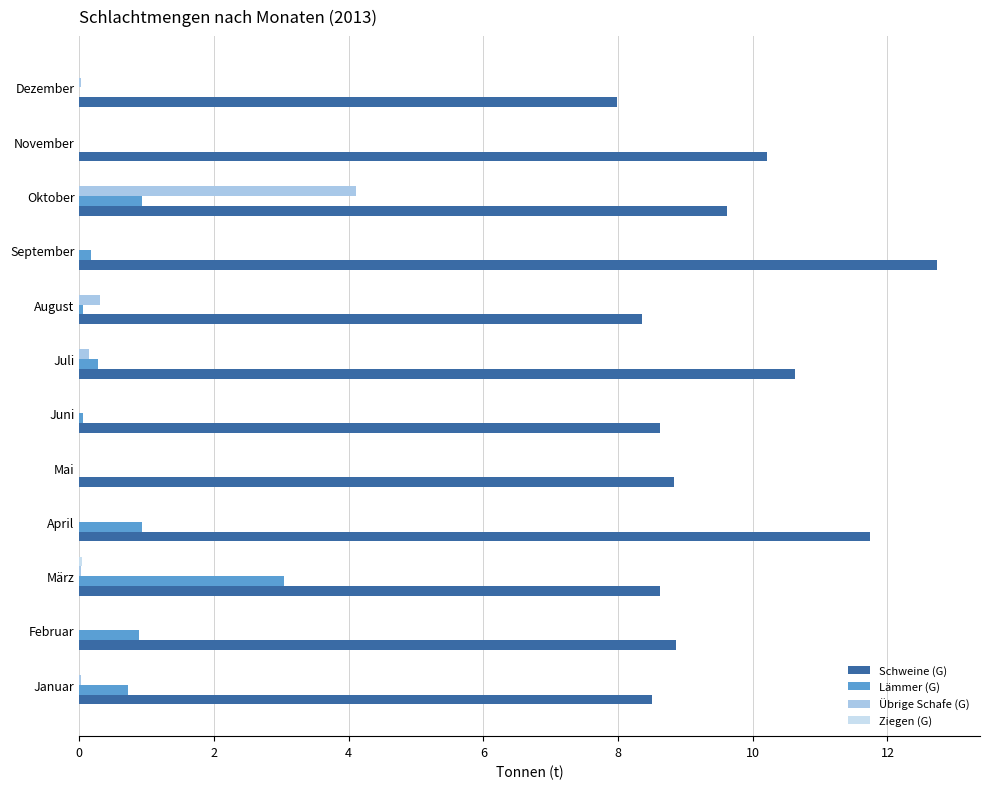

Is it true that Schweine (G) equals 5.3 at März?

False